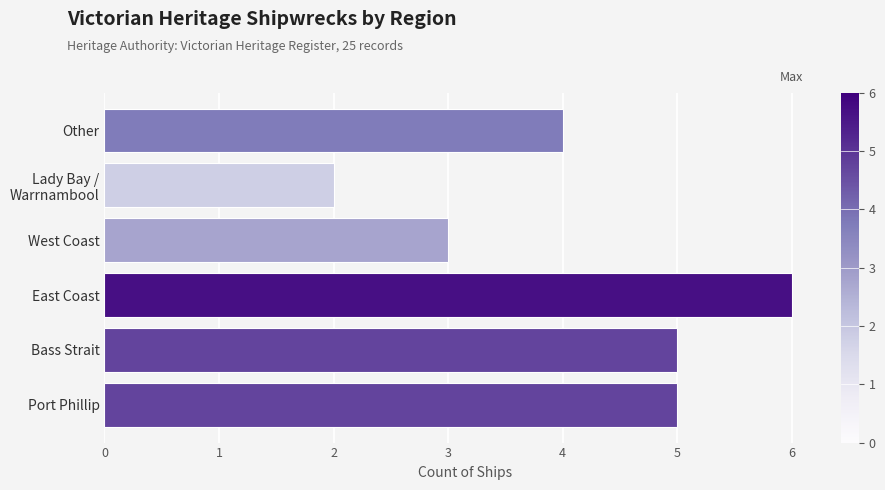

What is the ratio of the value at Other to the value at East Coast?

0.7